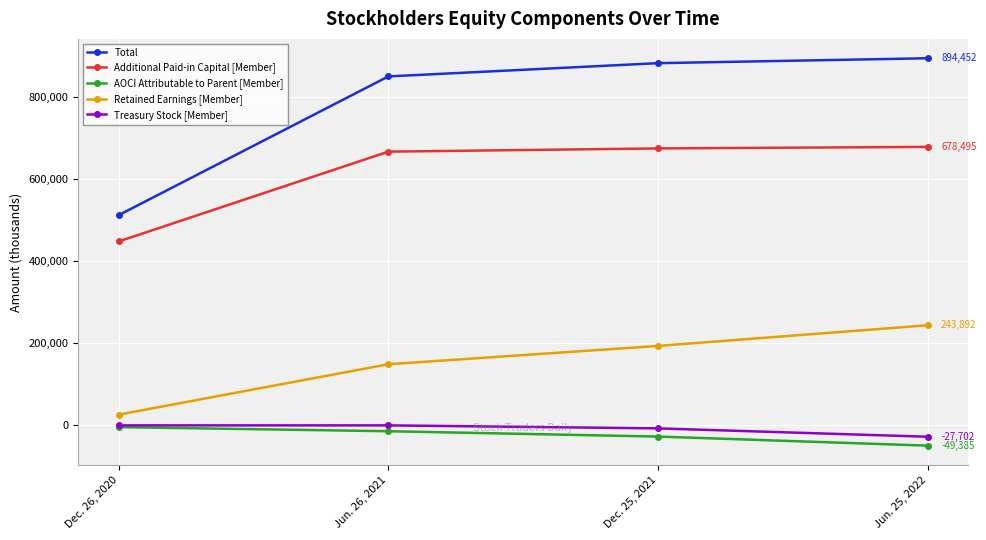

At Dec. 25, 2021, list the series in order from smallest to largest.

AOCI Attributable to Parent [Member], Treasury Stock [Member], Retained Earnings [Member], Additional Paid-in Capital [Member], Total